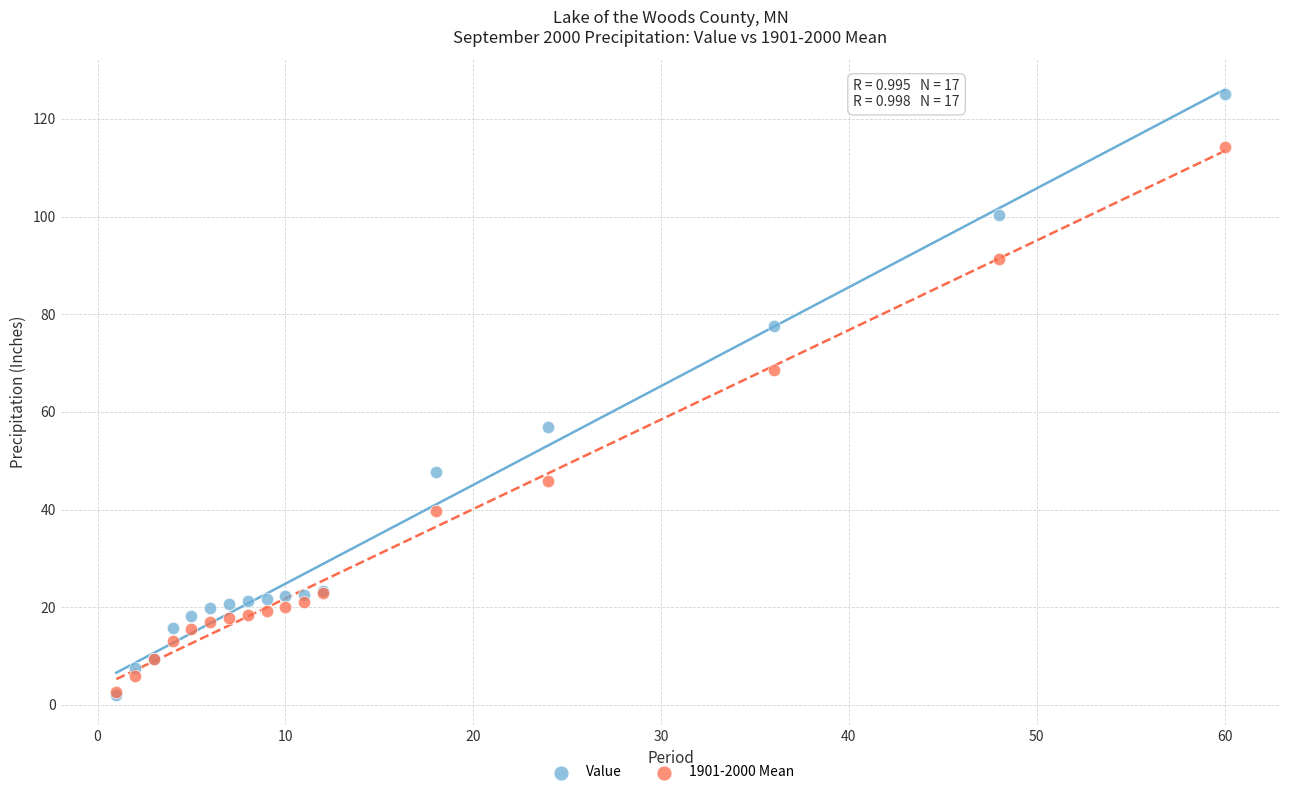

What are all the series names shown in the legend?

Value, 1901-2000 Mean